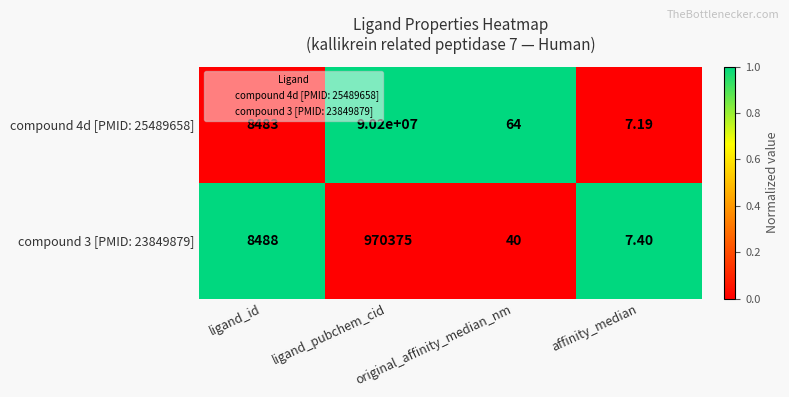

Count the number of data series in this chart.

2